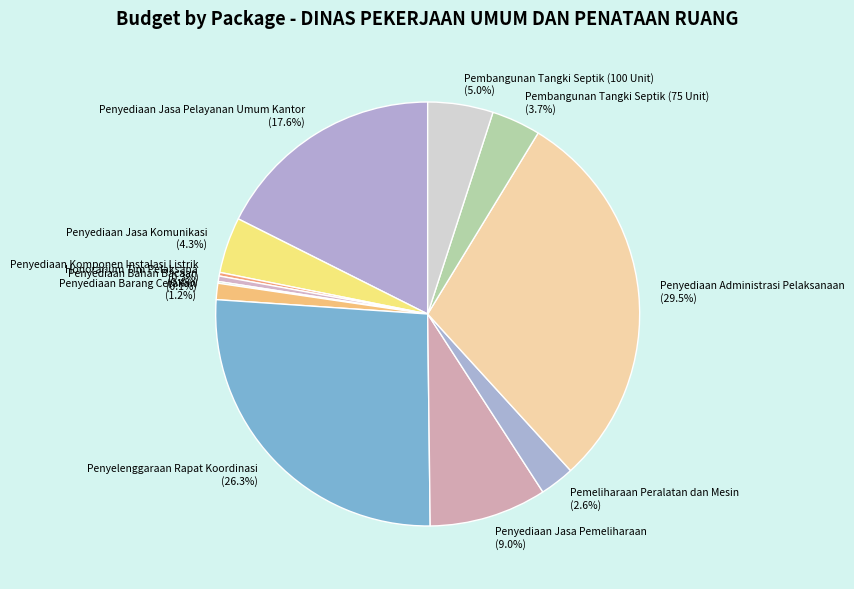

Is there any slice that represents more than half of the pie?

No